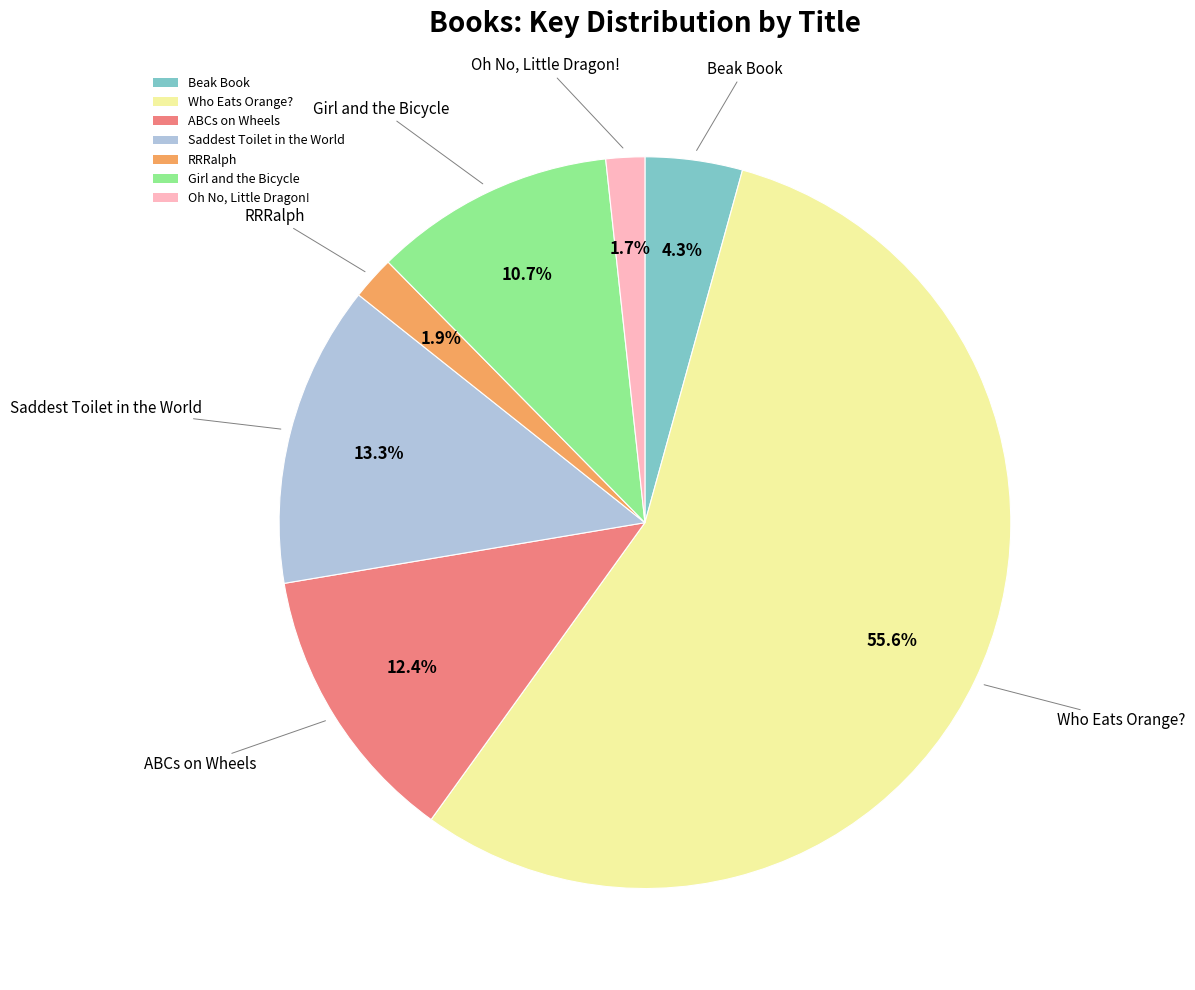

Is it true that ABCs on Wheels is 26% of the pie?

False